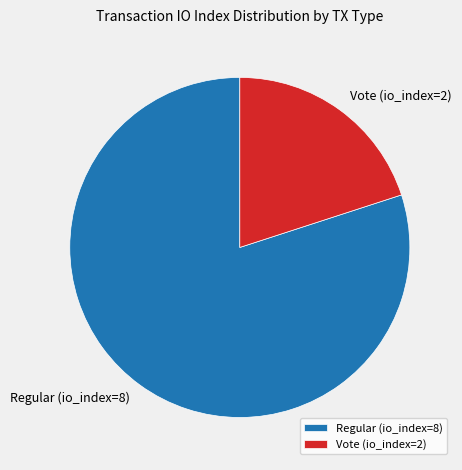

Does Regular (io_index=8) account for over 50% of the chart?

Yes